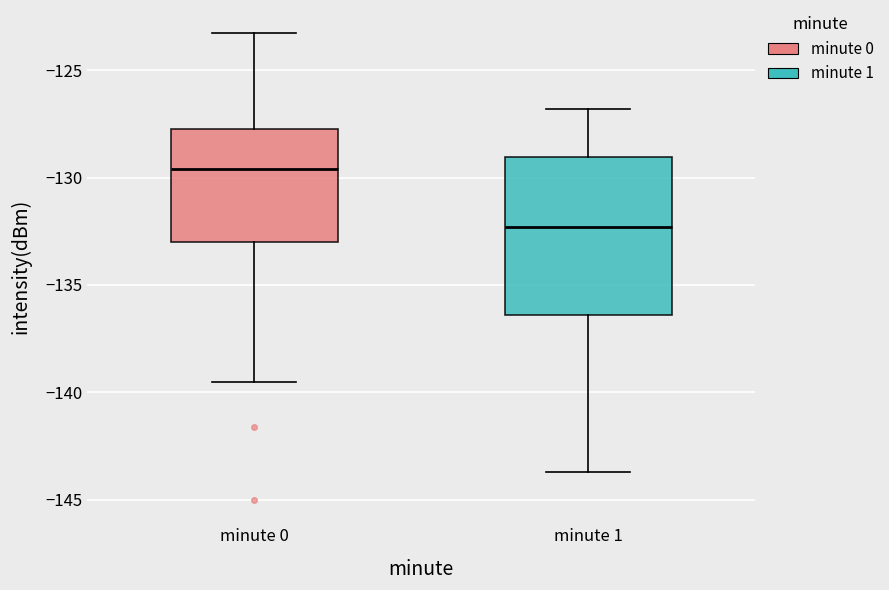

Reading left to right, transcribe this box plot: for each box, give where its median line is, the range the box spans, and where its two whiskers end, as read against the y-axis. The values are not printed on the chart, so give them approximately, as read against the axis.

minute 0: median -129.5, box -133.0 to -127.5, whiskers -139.5 to -123.5
minute 1: median -132.5, box -136.5 to -129.0, whiskers -143.5 to -127.0